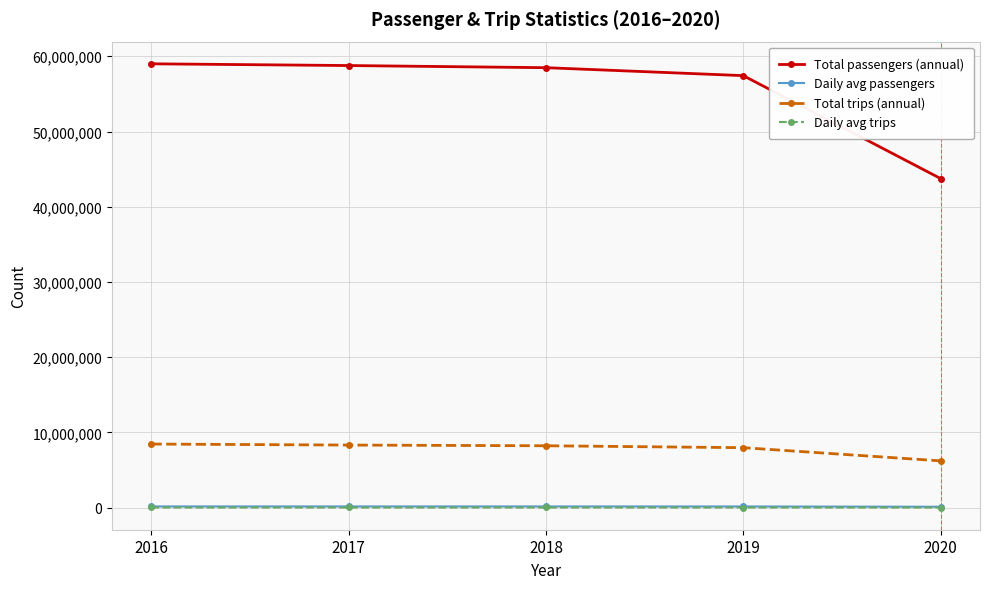

True or false: Total trips (annual) and Total passengers (annual) cross at least once.

False